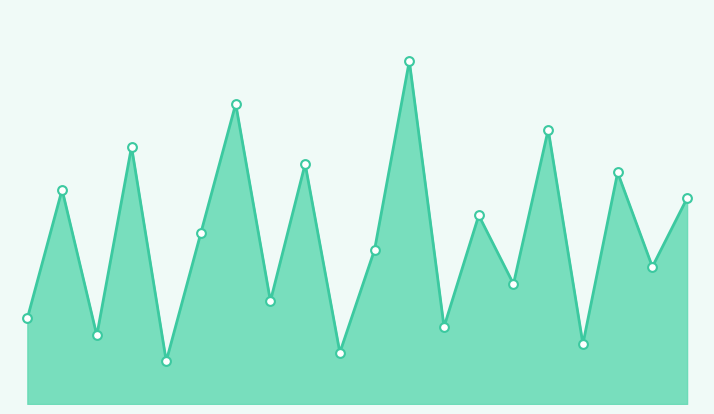

Is this an area chart (filled region under the line)?

Yes